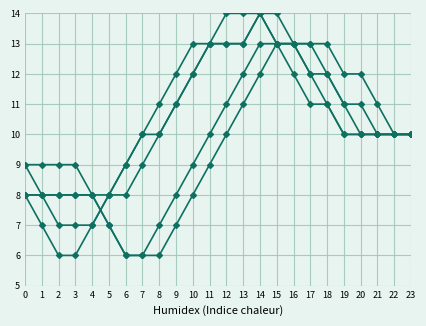

Is this an area chart (filled region under the line)?

No